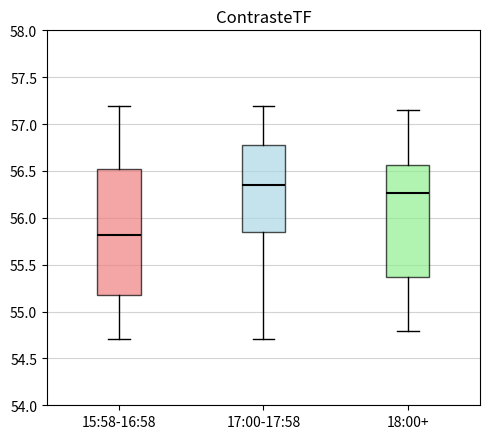

Where is the upper edge of the box for 15:58-16:58 on the y-axis? The values are not printed on the chart, so give them approximately, as read against the axis.

56.50